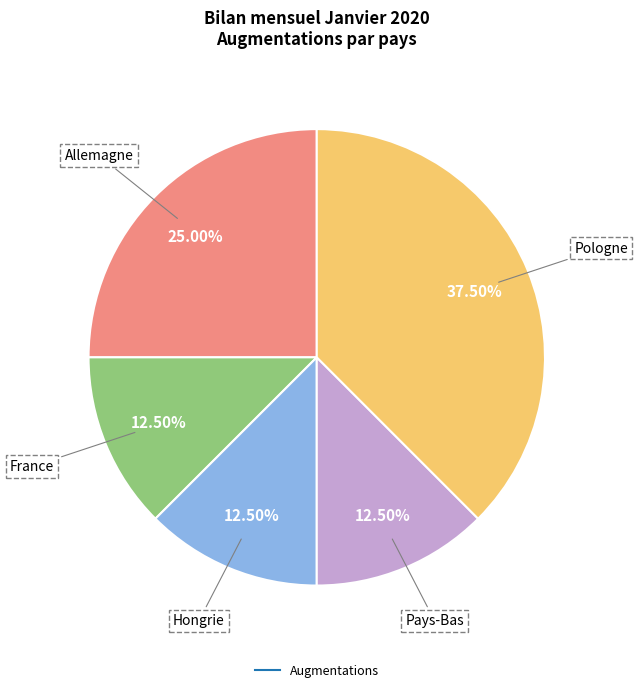

Is there any slice that represents more than half of the pie?

No